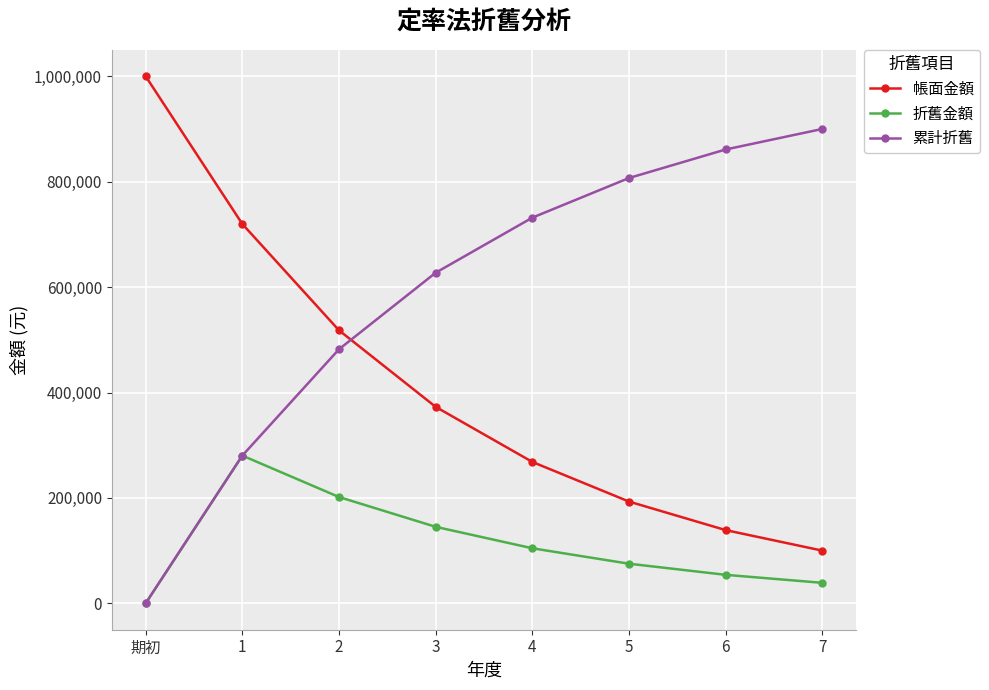

What is the label of the 7th point from the left?

6